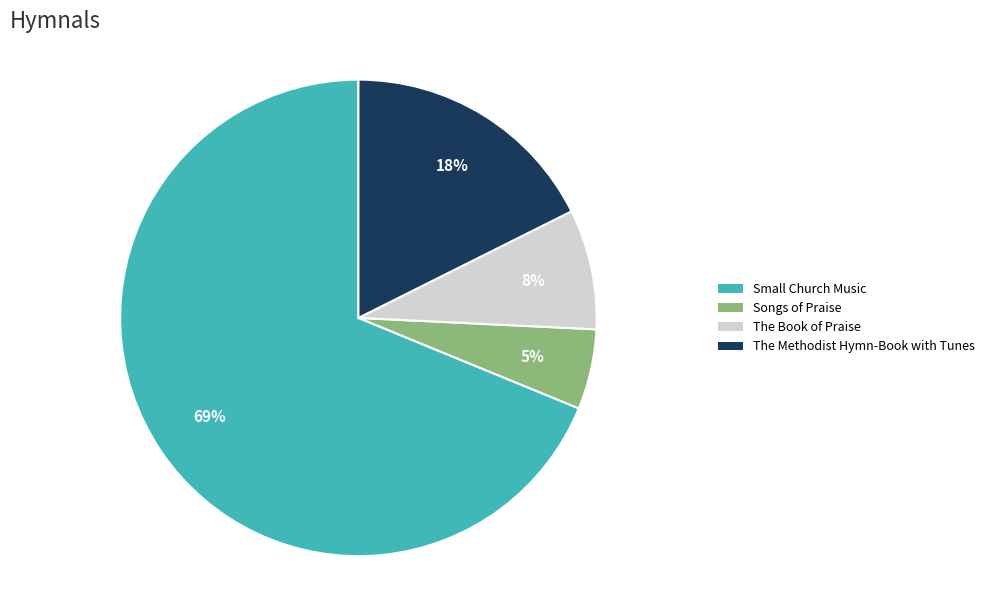

What is the largest slice in the pie chart?

Small Church Music